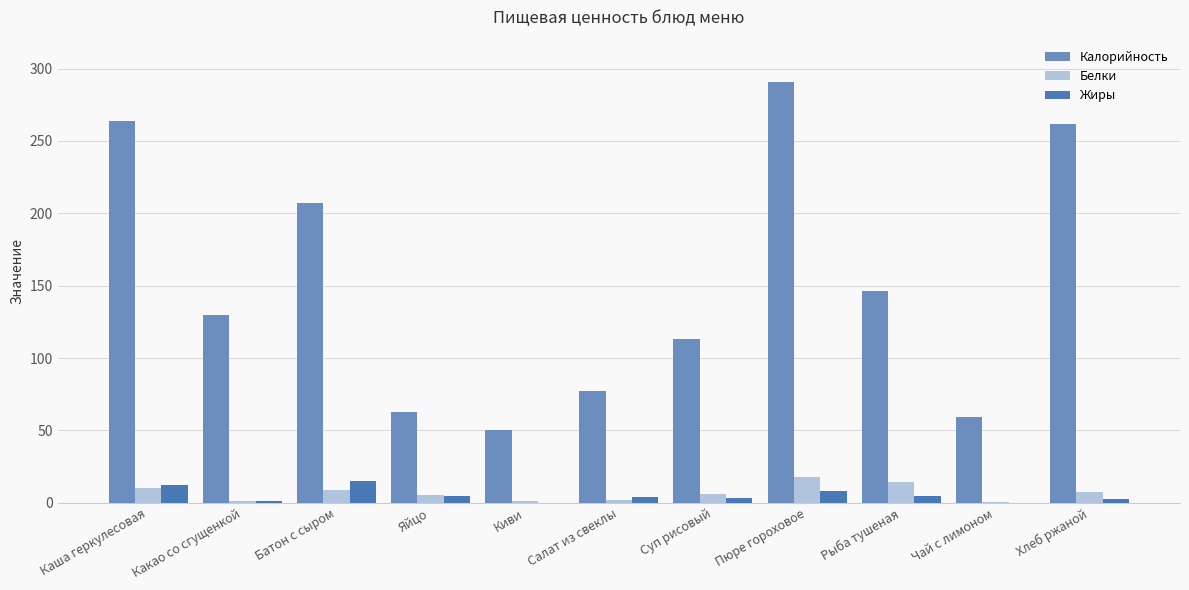

Are the bars grouped side by side (vs. stacked)?

Yes